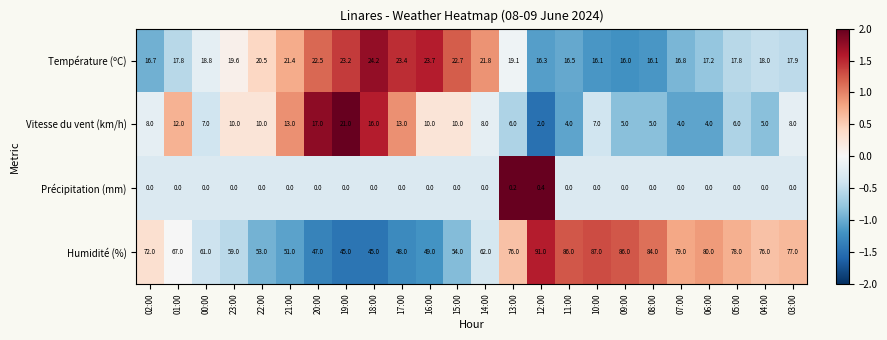

What is the spread (max minus min) of values at 09:00?

86.0